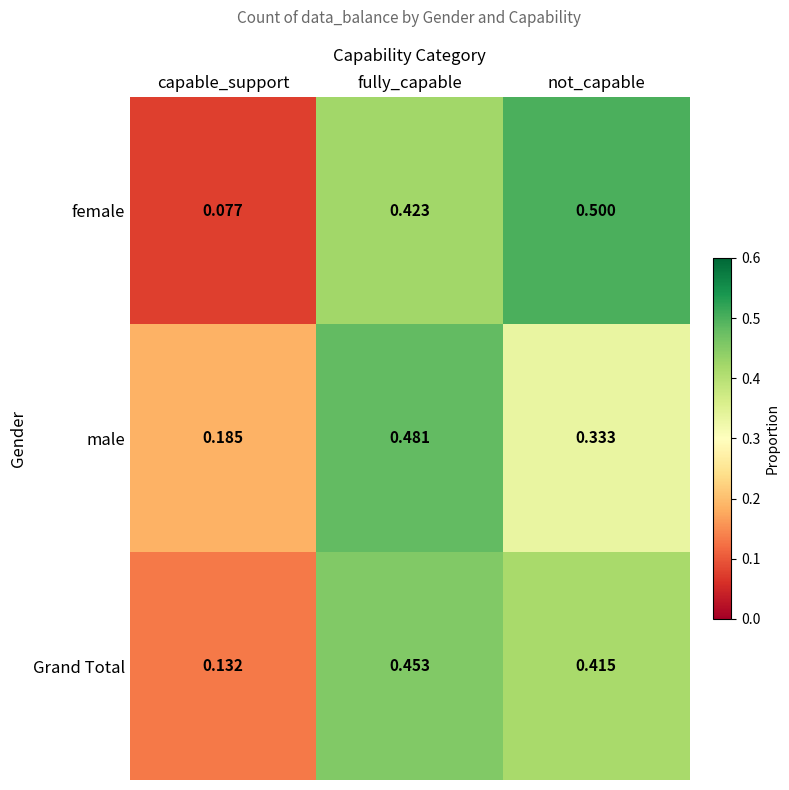

How many categories are shown in the chart?

3